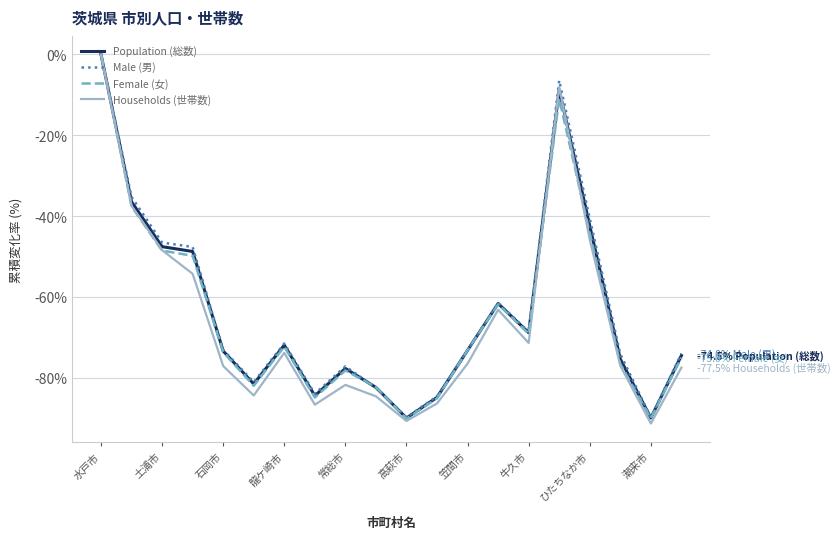

Which series has the largest range (max minus min)?

Households (世帯数)